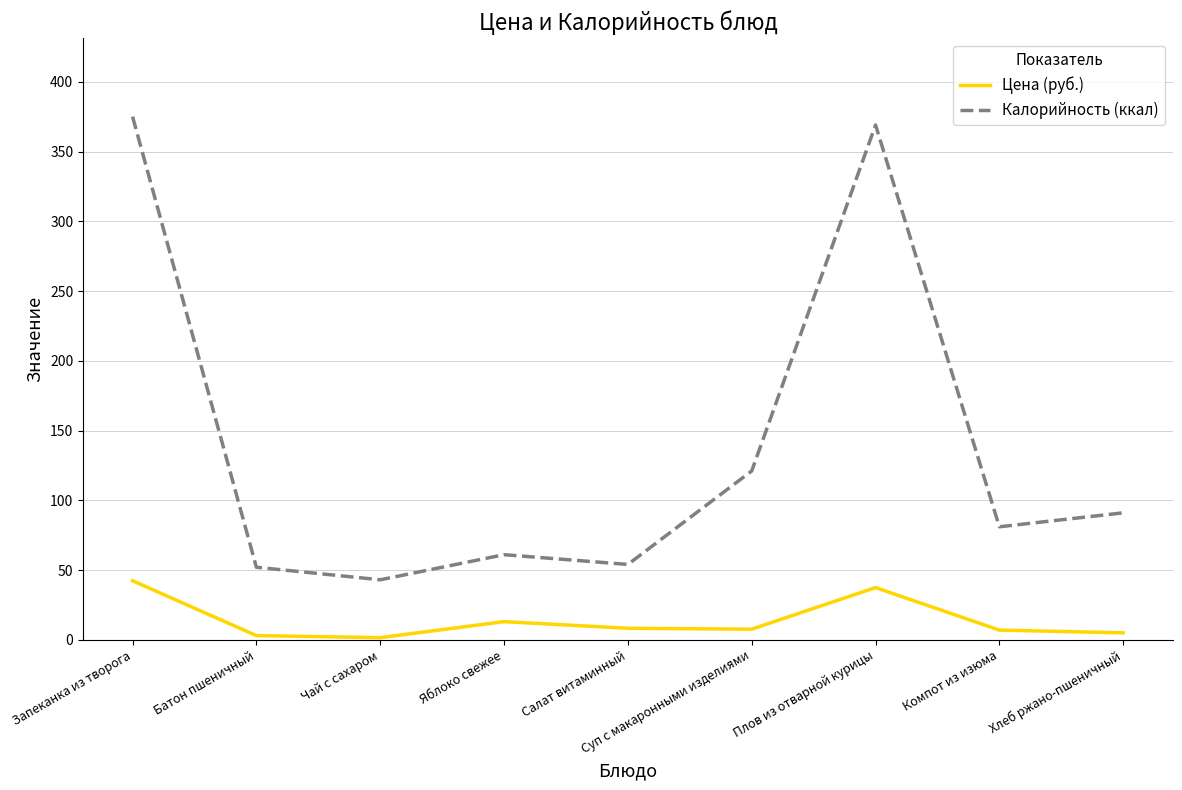

What is the difference between the second highest and minimum values in the Калорийность (ккал) series?

326.0